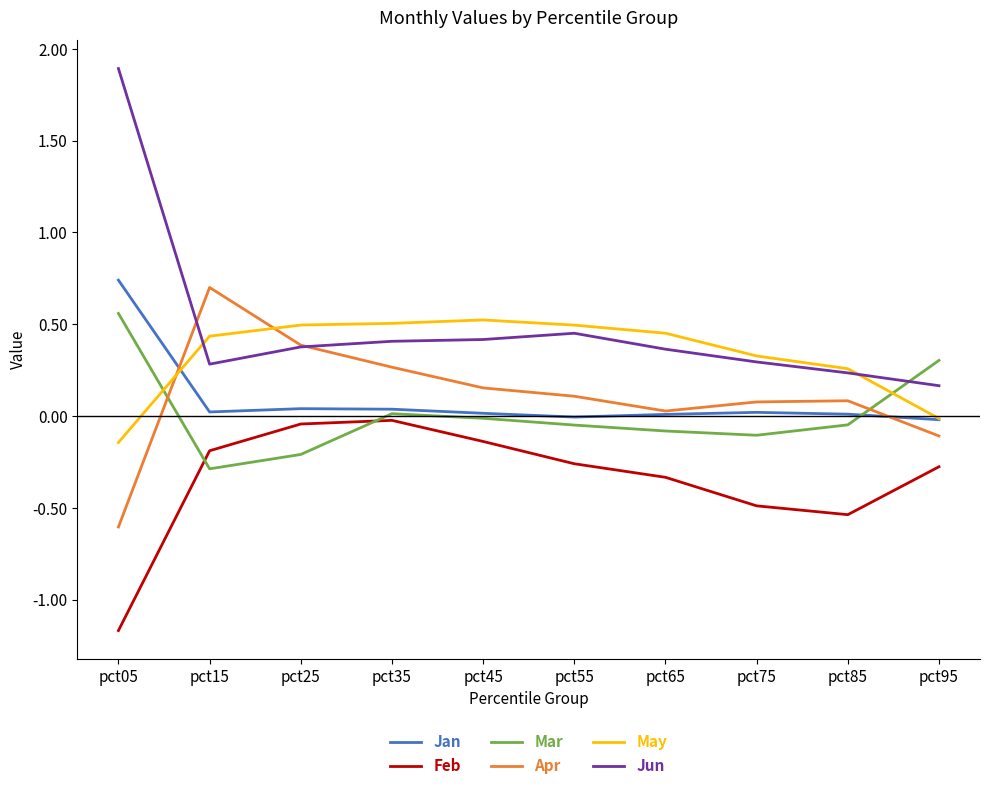

What is the difference between the maximum and minimum values in the Jun series?

1.7